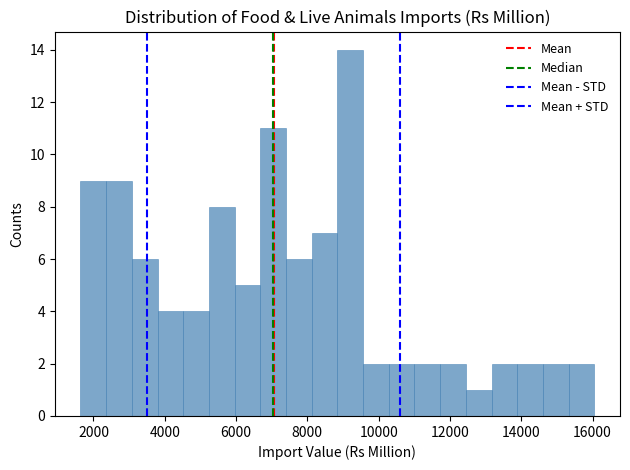

Read against the x-axis, roughly where is the centre of the tallest bar?

9200